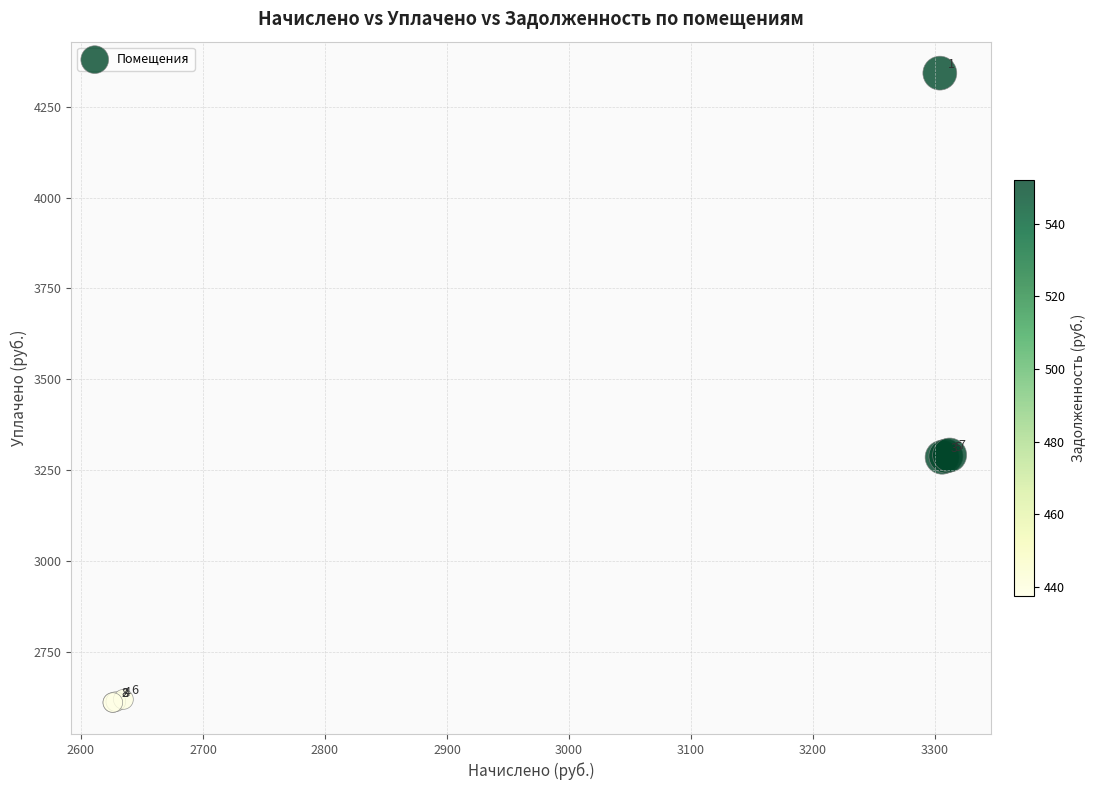

What Y value in the scatter plot is closest to 3475?

3291.0